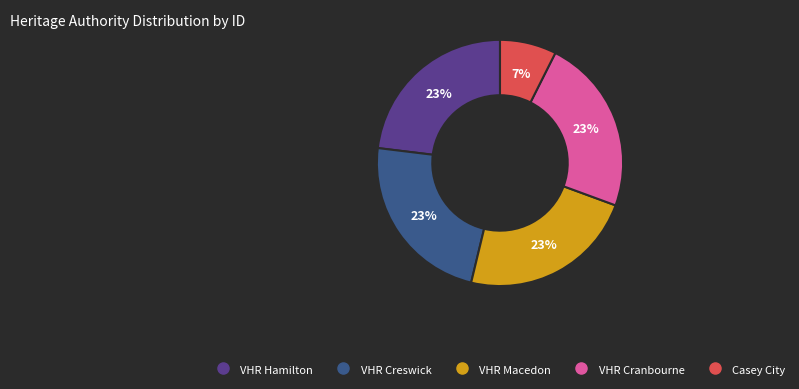

To the nearest percent, what is the difference between the largest and smallest slice percentages?

16%